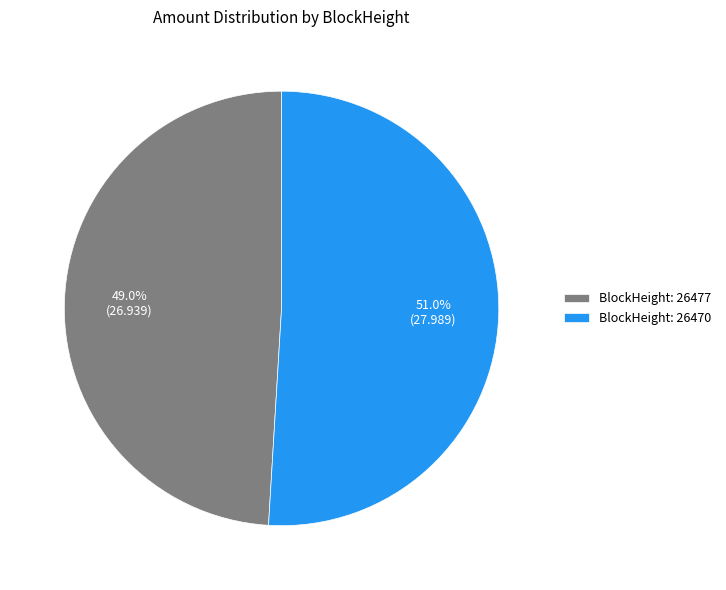

What portion of the pie excludes BlockHeight: 26477?

51.0%